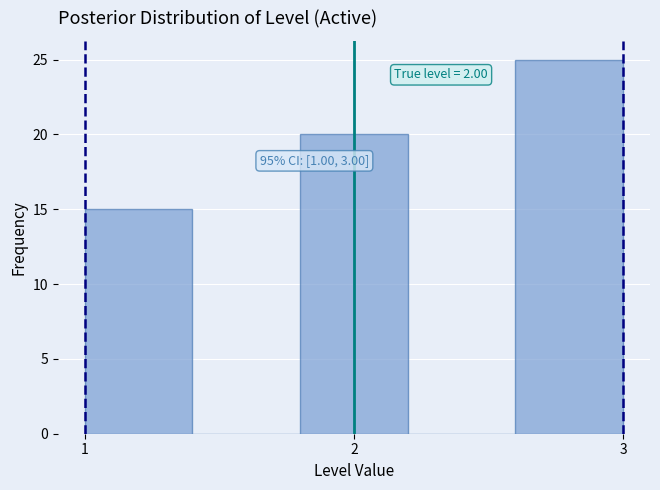

Over which range of the x-axis is the bar tallest?

2.6 to 3.0